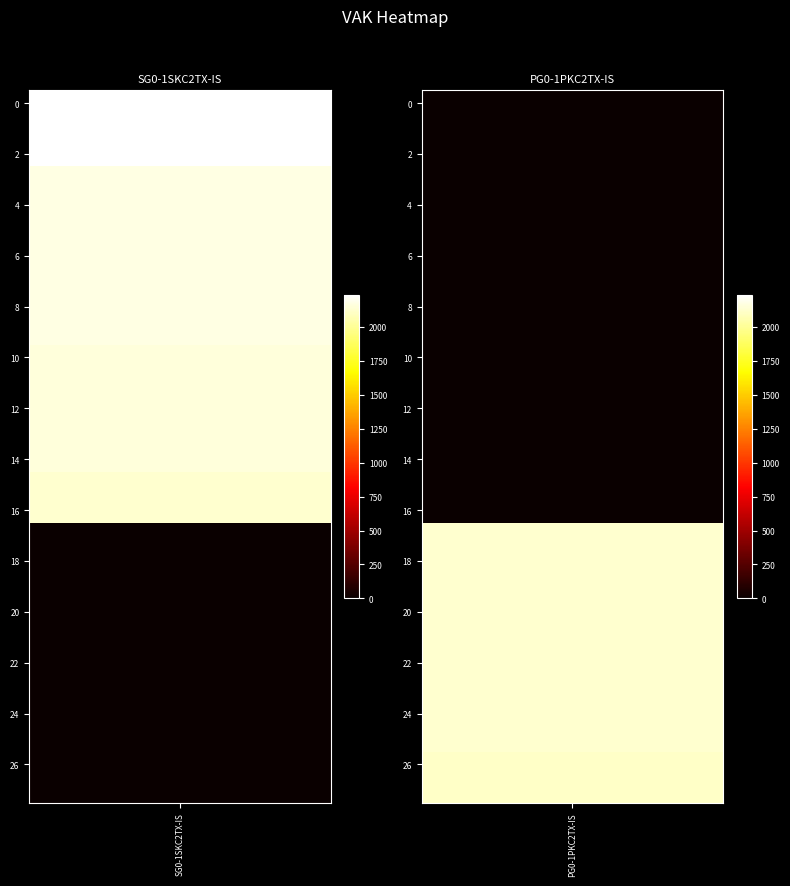

How many data points in PG0-1PKC2TX-IS are above 0?

11